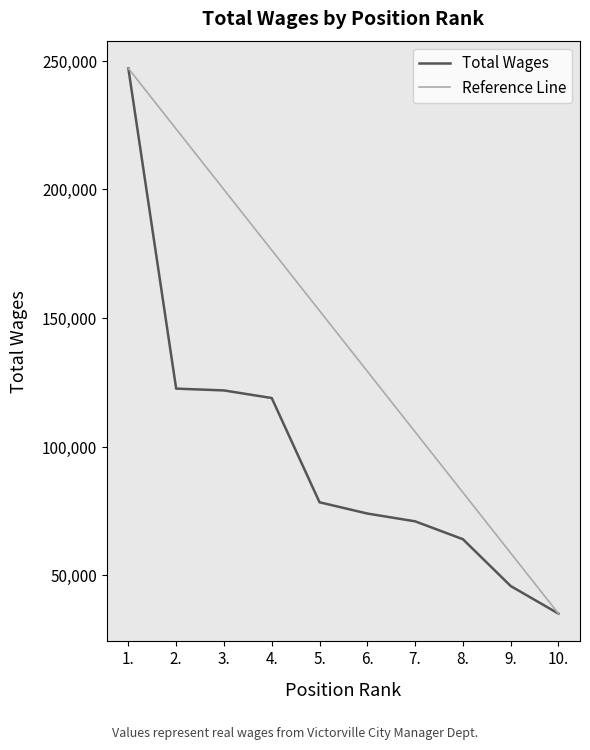

Is it true that the value at 1. is 247031?

True